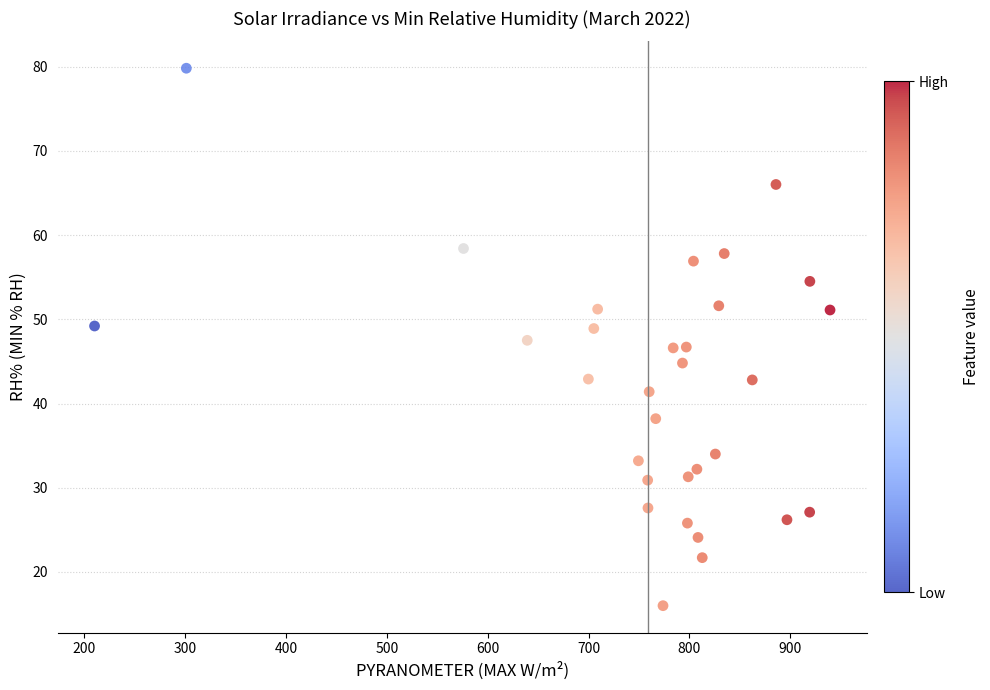

What is the range of Y values (max minus min)?

63.8